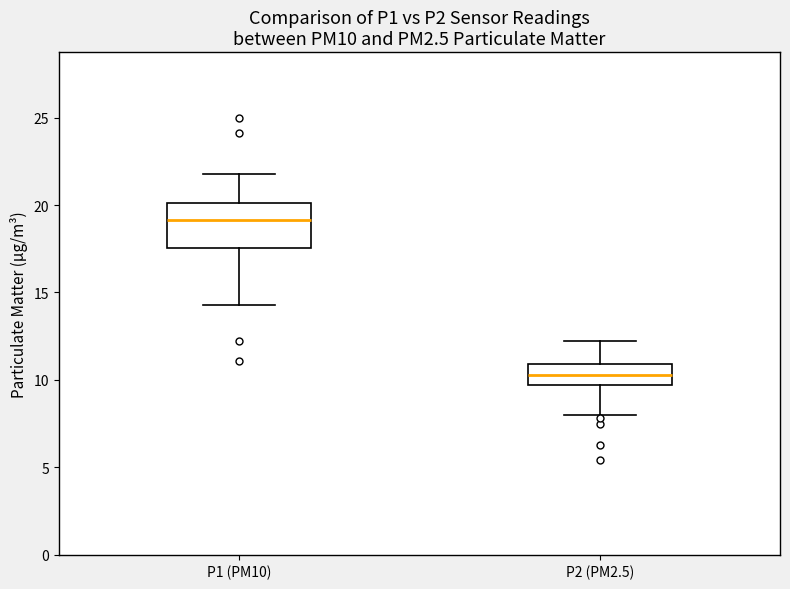

Reading left to right, transcribe this box plot: for each box, give where its median line is, the range the box spans, and where its two whiskers end, as read against the y-axis. The values are not printed on the chart, so give them approximately, as read against the axis.

P1 (PM10): median 19.0, box 17.5 to 20.0, whiskers 14.5 to 22.0
P2 (PM2.5): median 10.5, box 9.5 to 11.0, whiskers 8.0 to 12.0